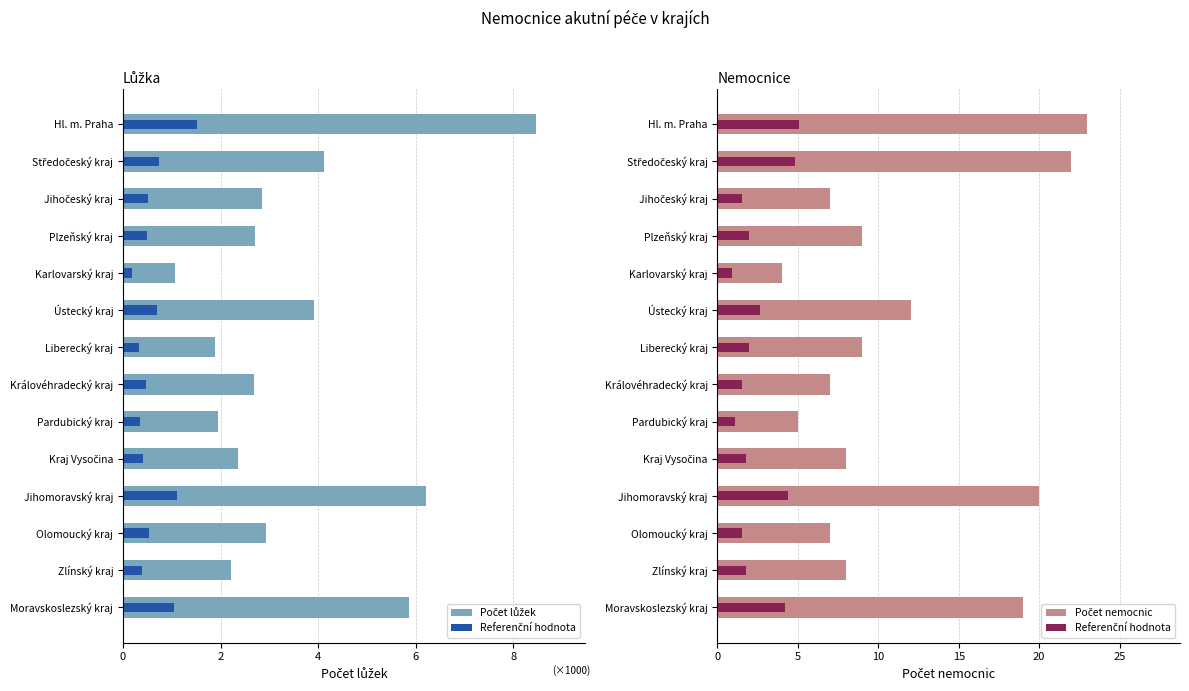

What is the greatest value displayed?

8458.0